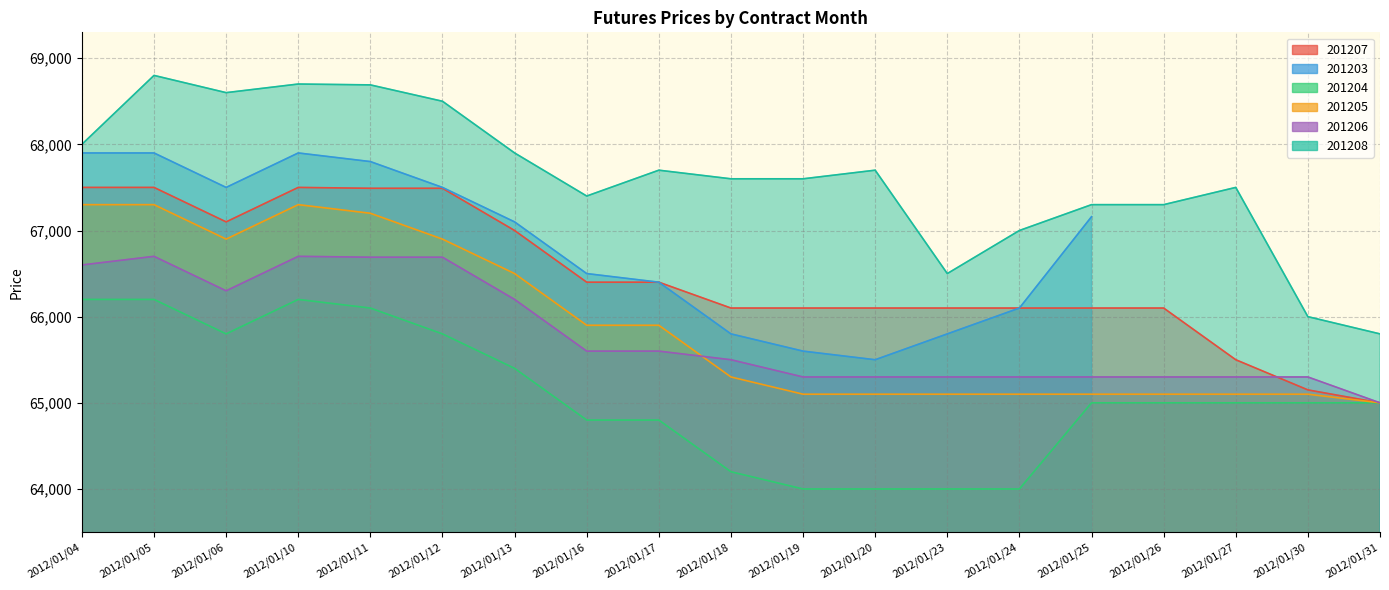

True or false: 201207 has more than 0 interior local peaks.

True